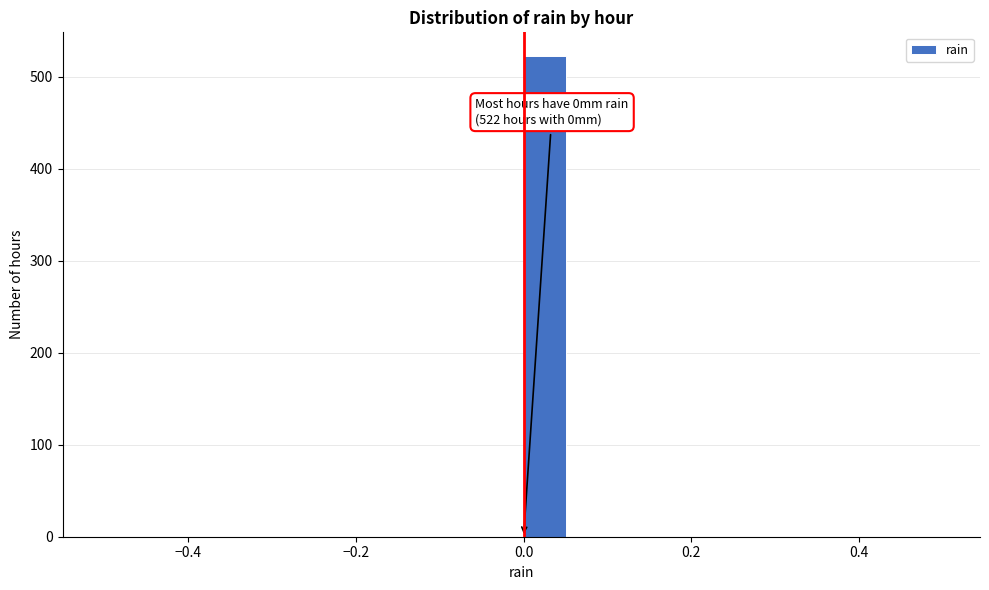

Around what value on the x-axis is the tallest bar? Give the approximate position of its centre, as read against the axis.

0.02